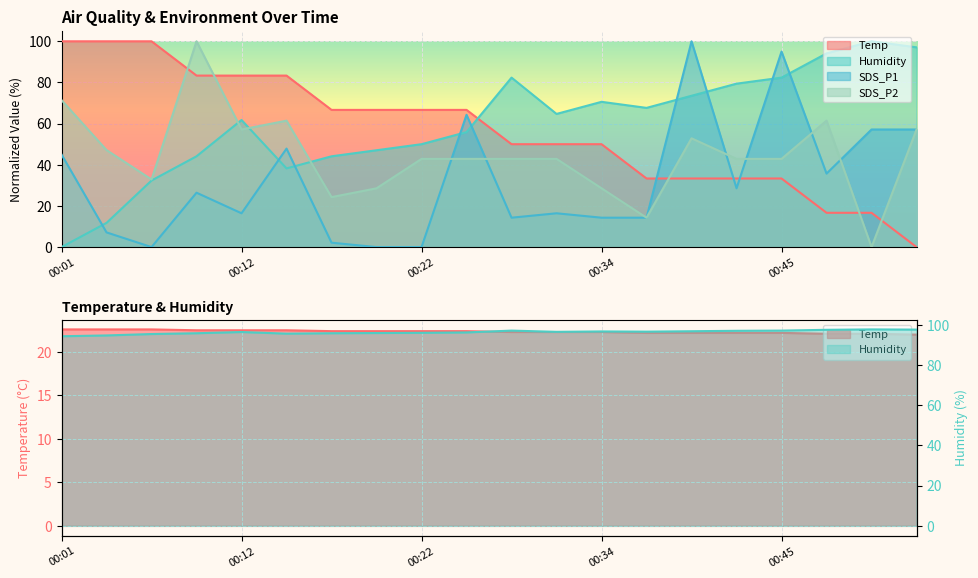

What is the greatest value displayed?

100.0